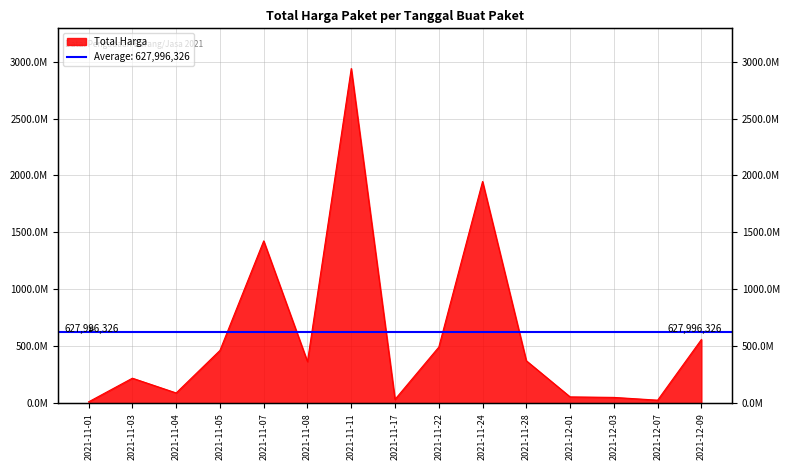

Where is the first local maximum?

2021-11-03